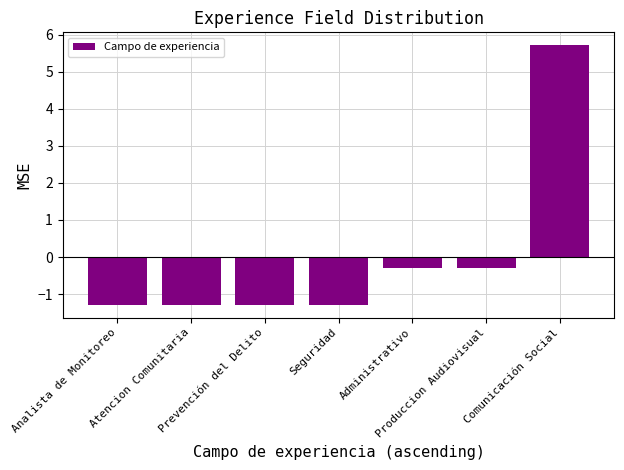

What is the minimum value shown in the chart?

-1.3